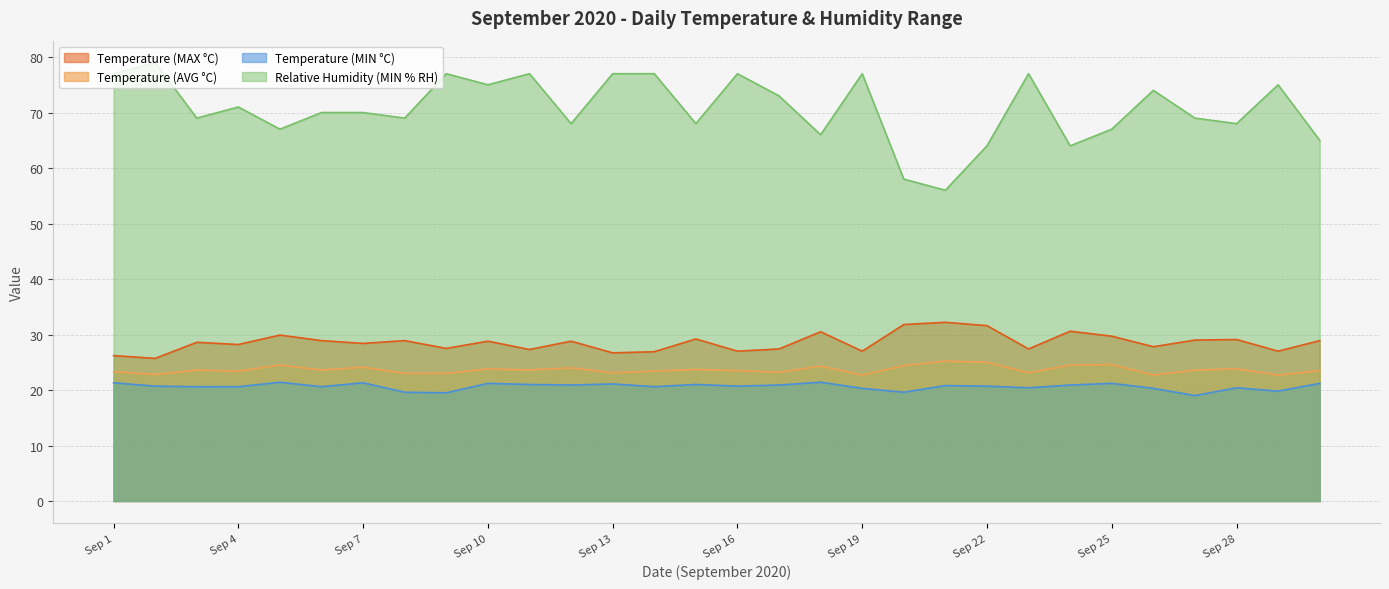

True or false: Temperature (AVG °C) and Temperature (MIN °C) cross at least once.

False